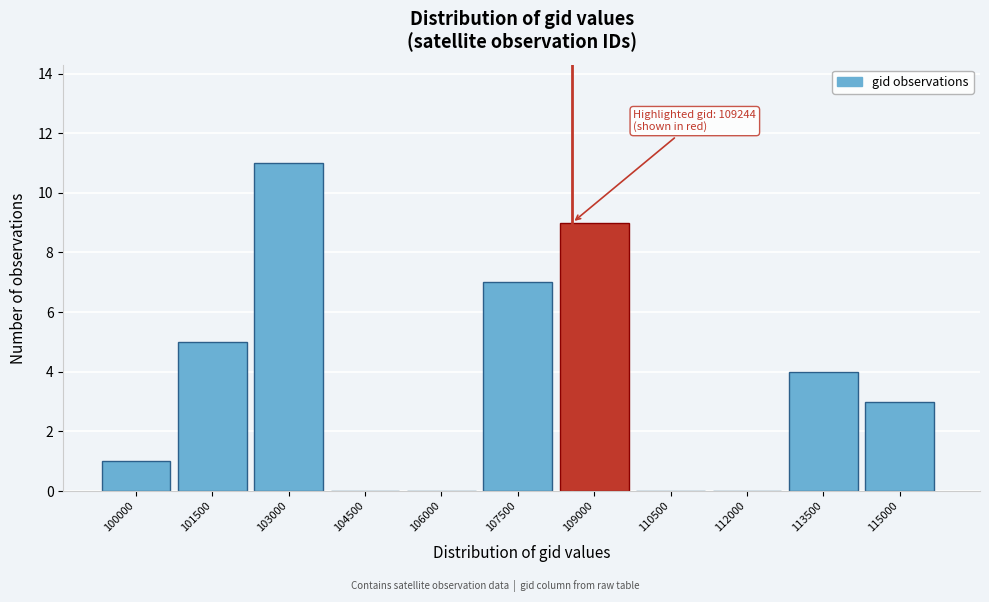

Reading left to right, list all the values displayed in this chart.

100000=1	101500=5	103000=11	104500=0	106000=0	107500=7	109000=9	110500=0	112000=0	113500=4	115000=3